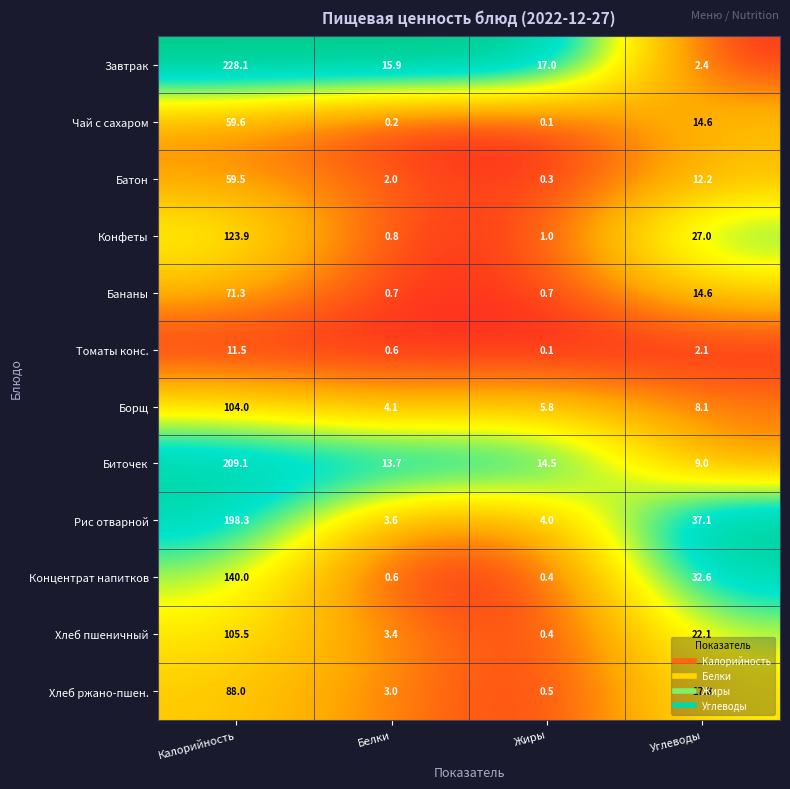

What is the greatest value displayed?

228.1